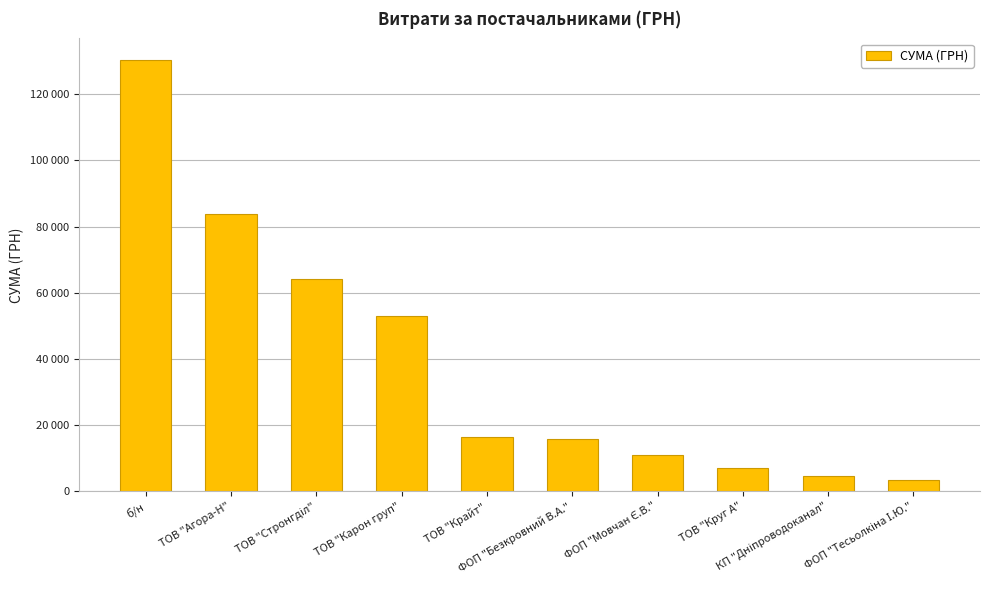

Count the number of data series in this chart.

1